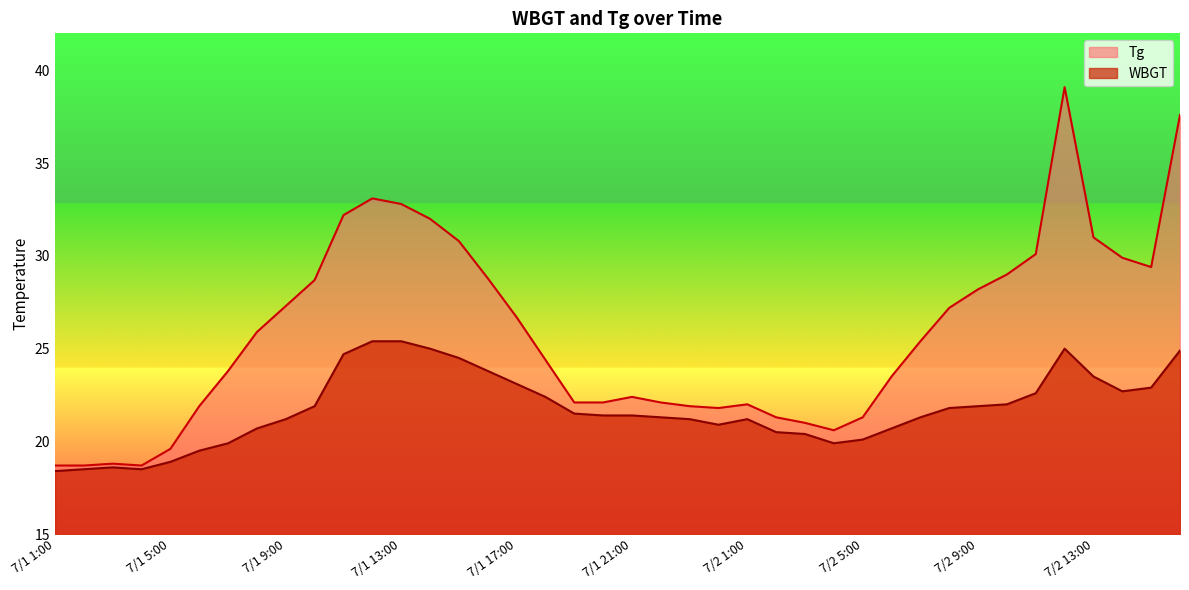

True or false: WBGT and Tg intersect in this chart.

False